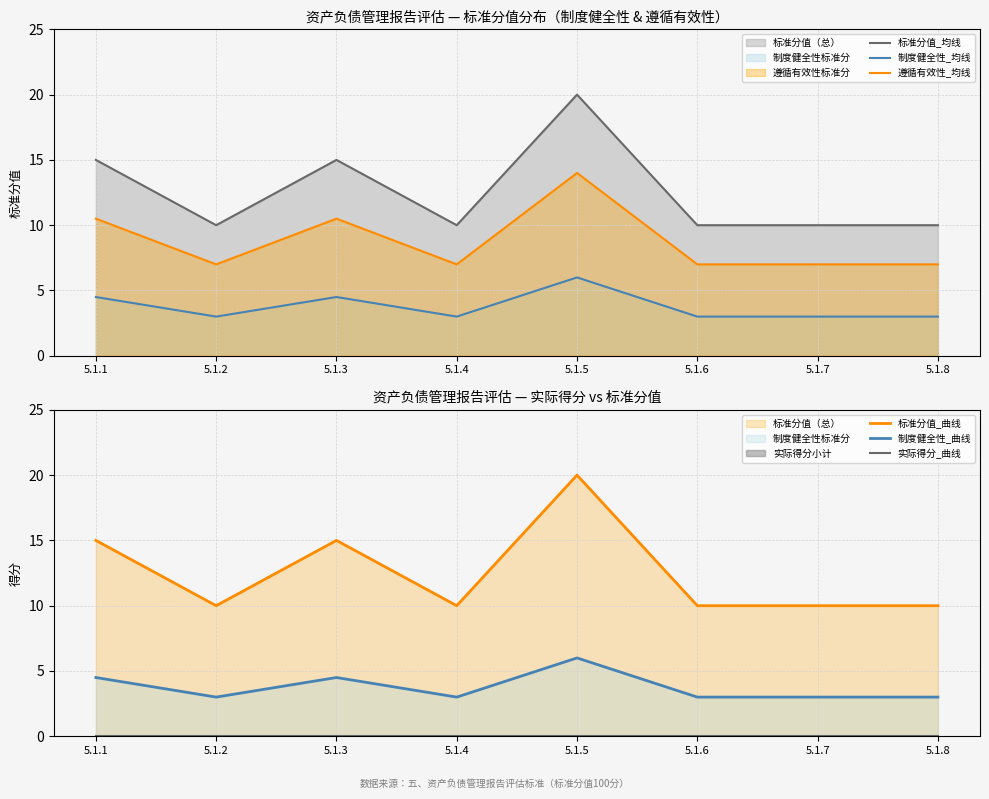

What is the difference between the highest and lowest values at 5.1.5?

20.0